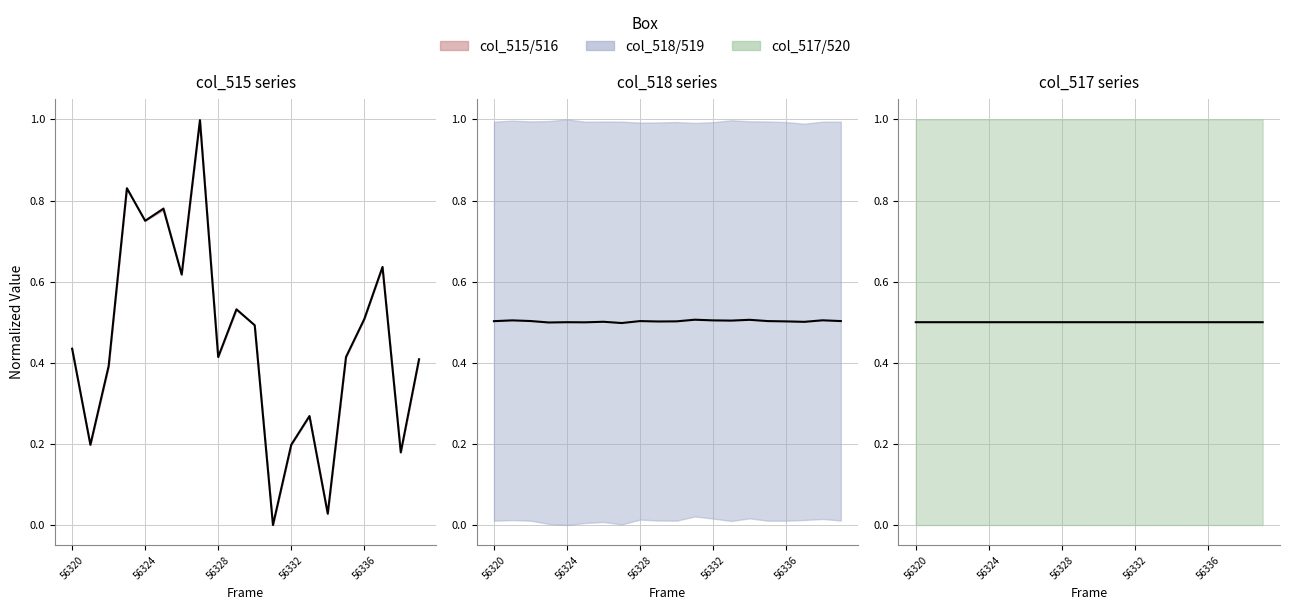

What is the sum of the col_516 values at 56320 and 56331?

0.4